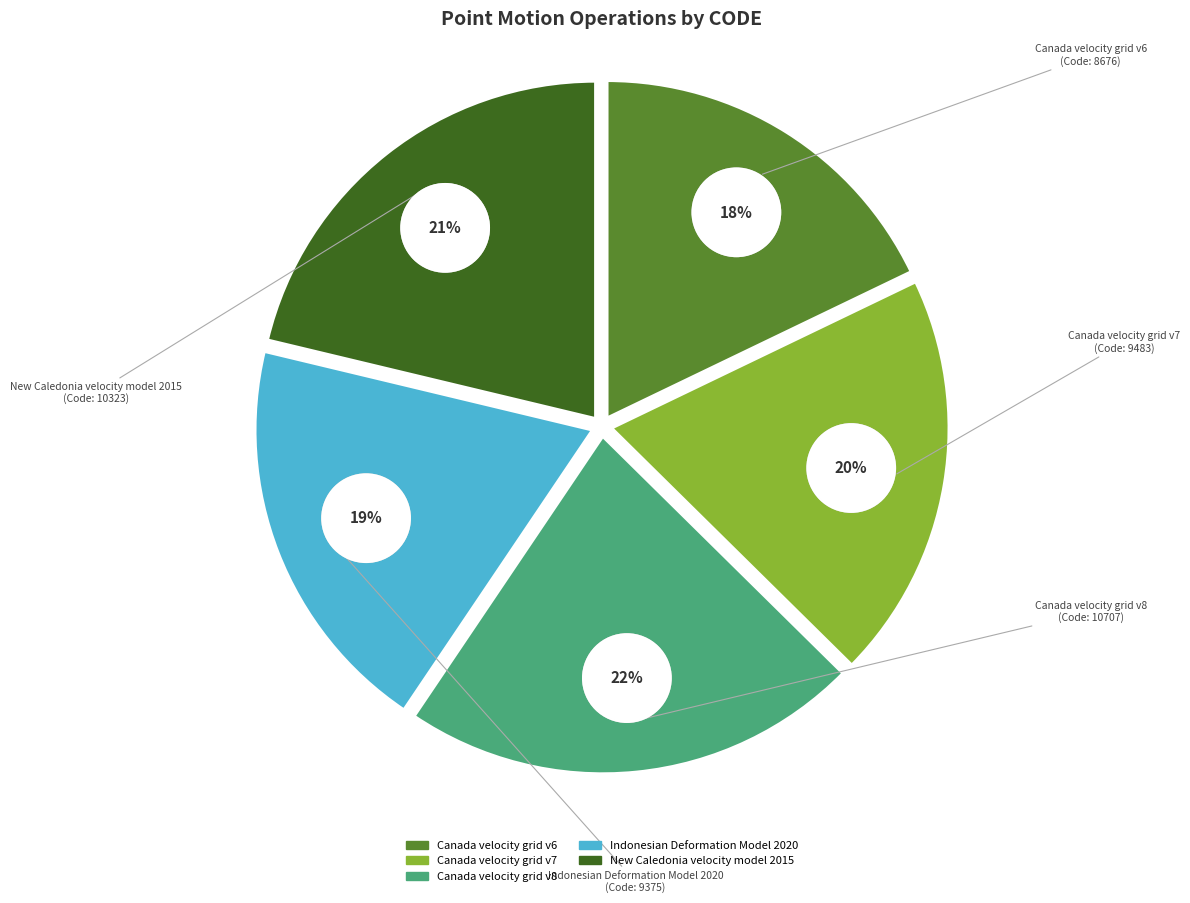

Combined, what portion of the pie is Canada velocity grid v6 and Indonesian Deformation Model 2020?

37.2%